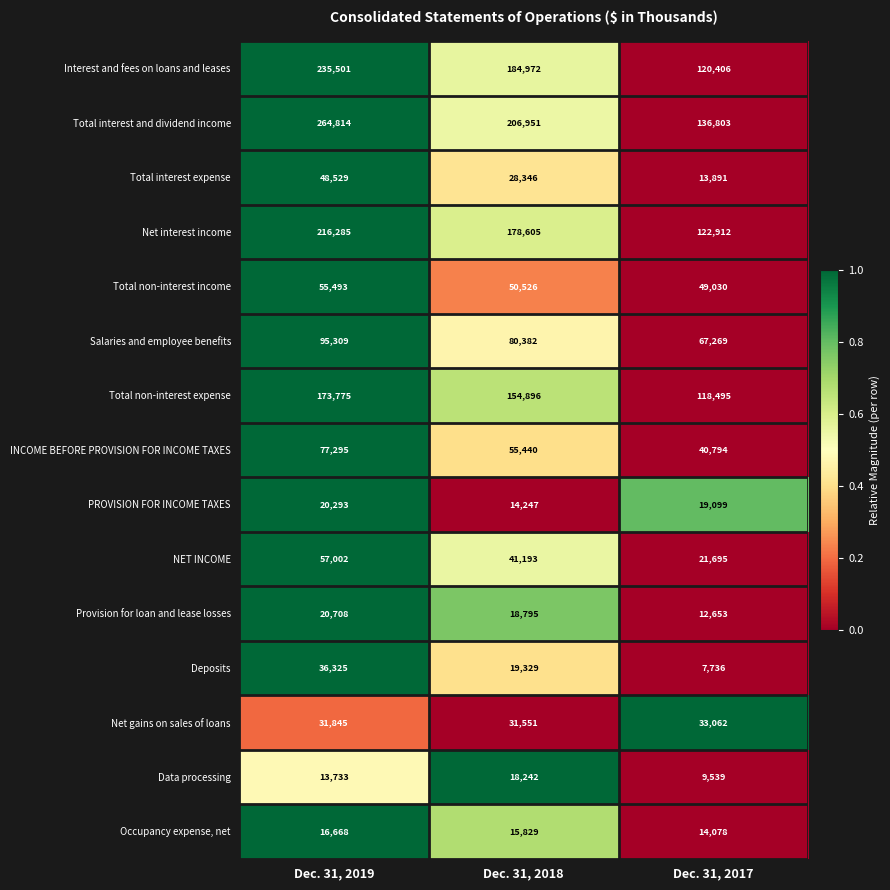

What is the difference between the maximum and minimum values in the Interest and fees on loans and leases series?

115095